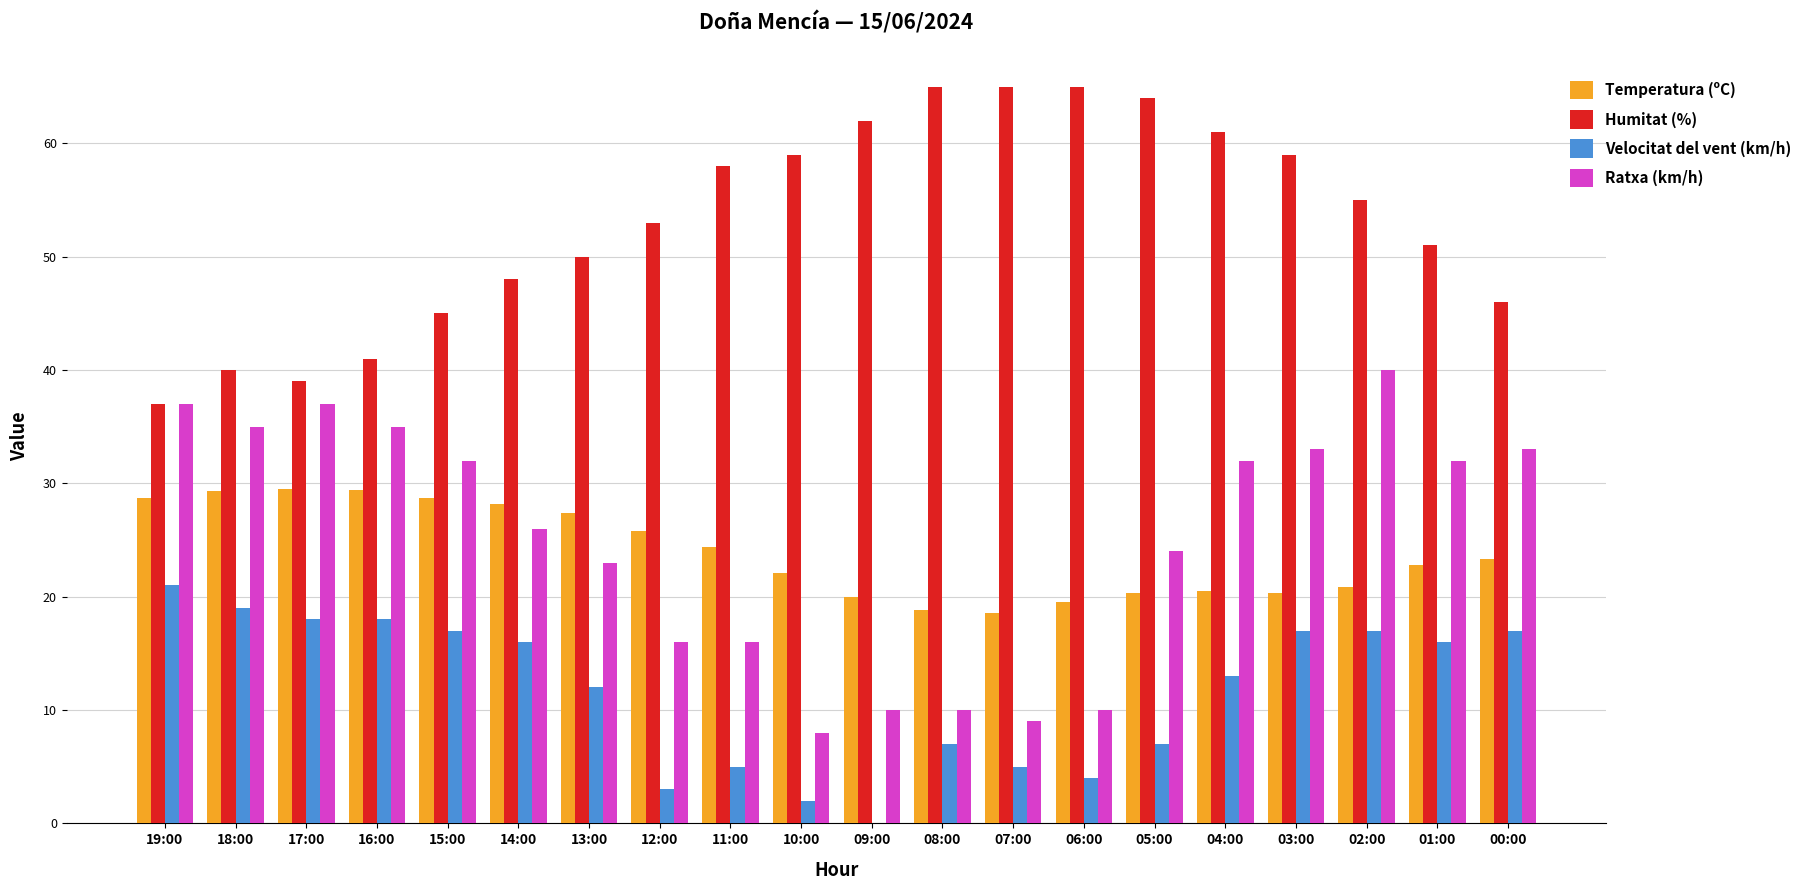

What is the highest value of the Ratxa (km/h) series?

40.0